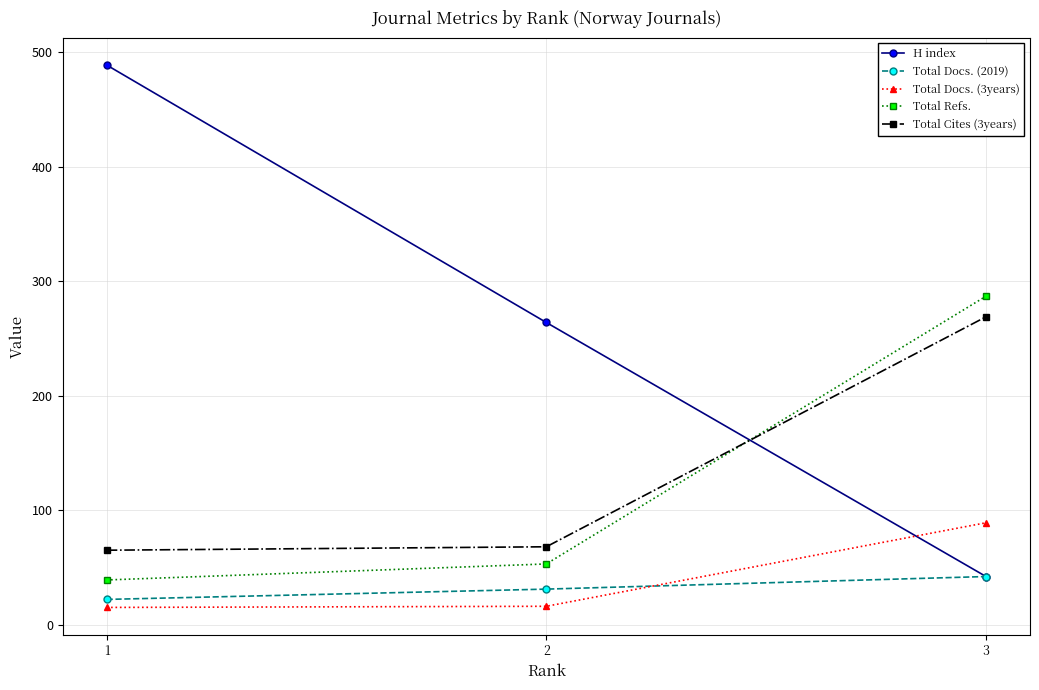

What is the minimum value shown in the chart?

15